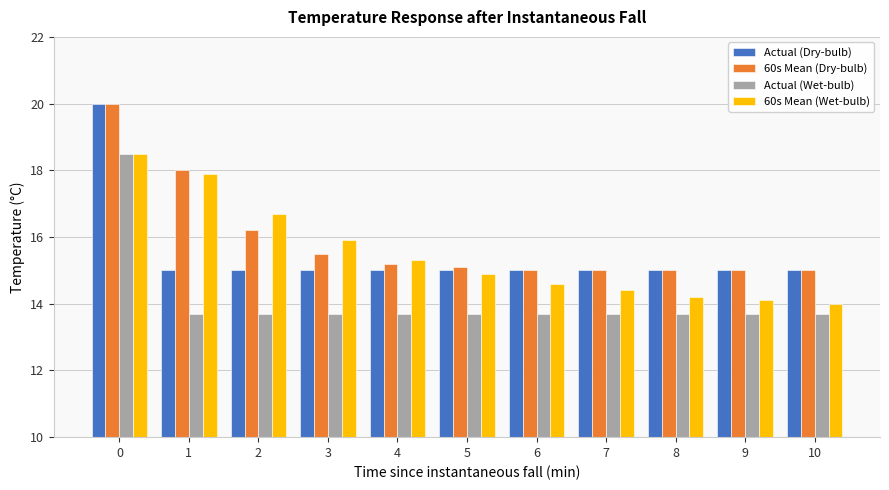

Is the value of 60s Mean (Wet-bulb) at 3 greater than the value of Actual (Dry-bulb) at 3?

Yes